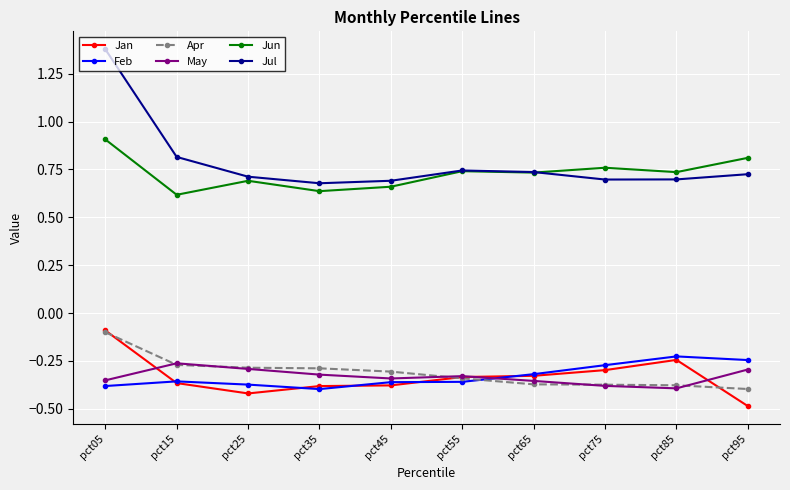

What is the spread (max minus min) of values at pct75?

1.1